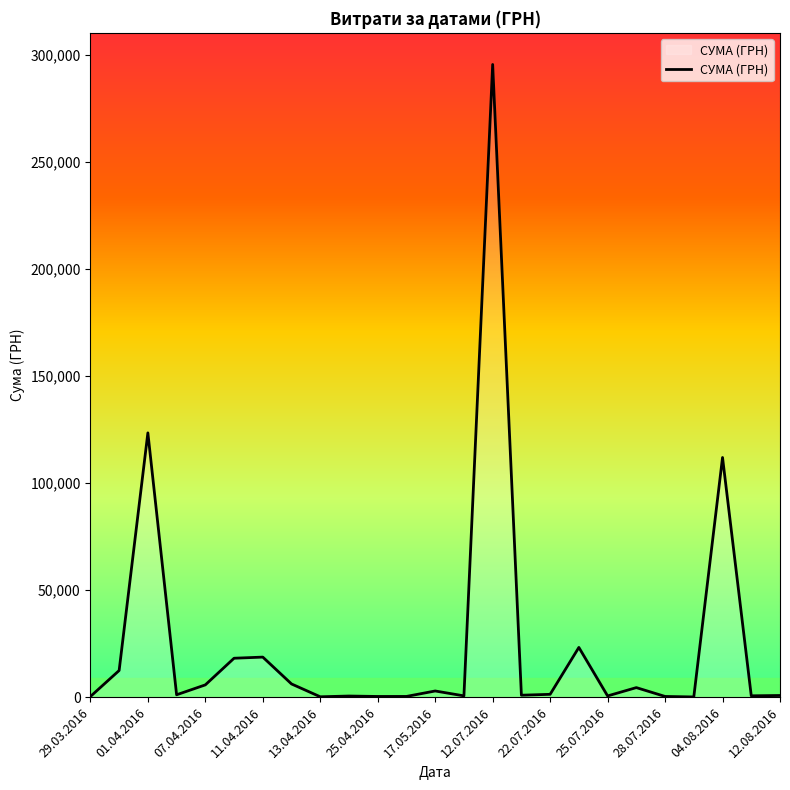

What is the difference between the maximum and minimum values?

295540.8